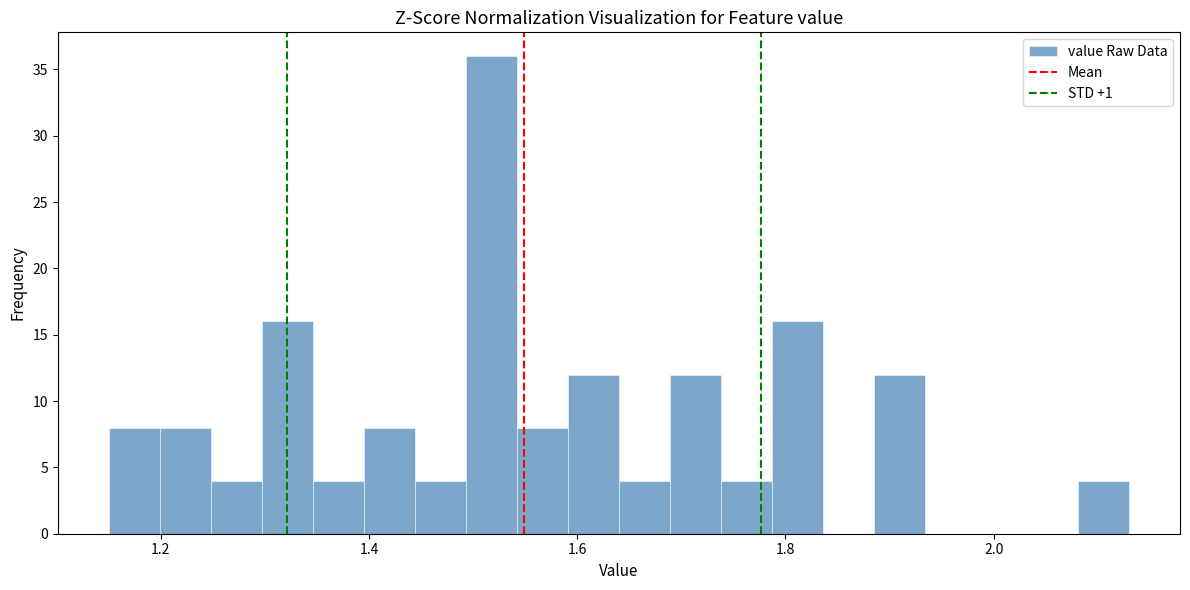

Read against the x-axis, roughly where is the centre of the tallest bar?

1.52